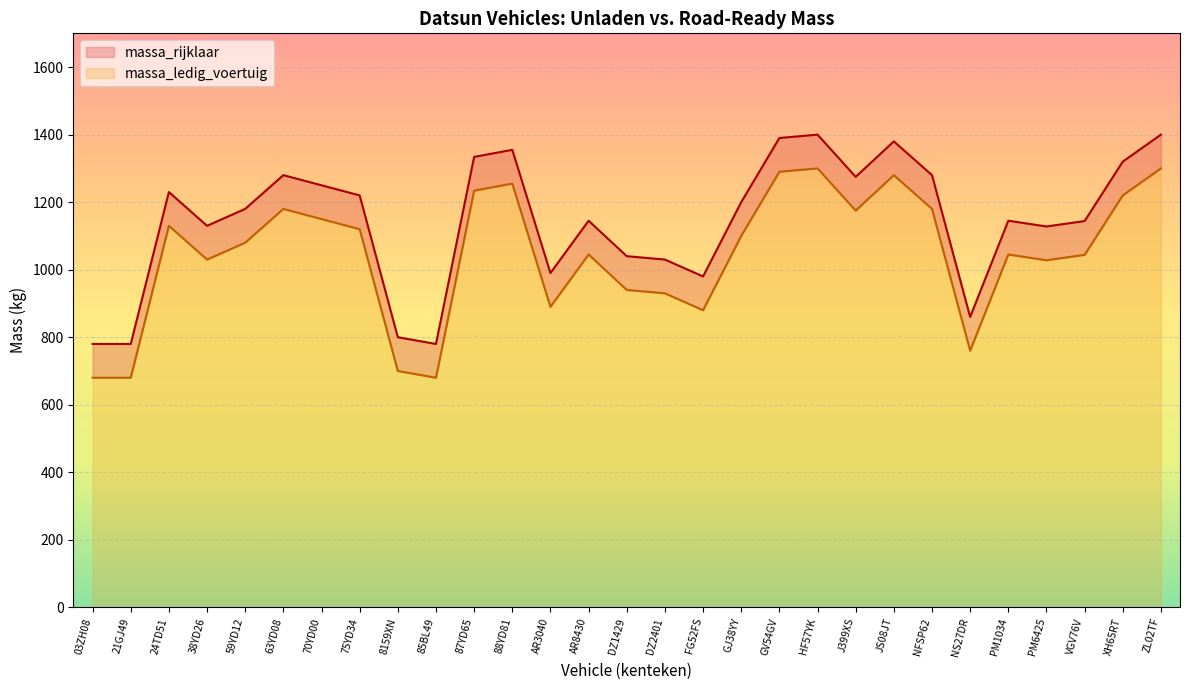

Which category has the highest value in the massa_ledig_voertuig series?

HF57YK